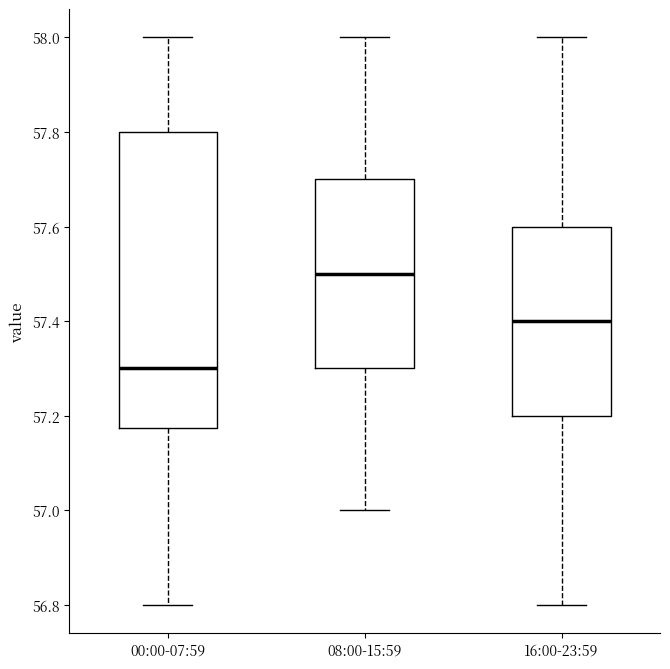

Which box's median line is the lowest?

00:00-07:59